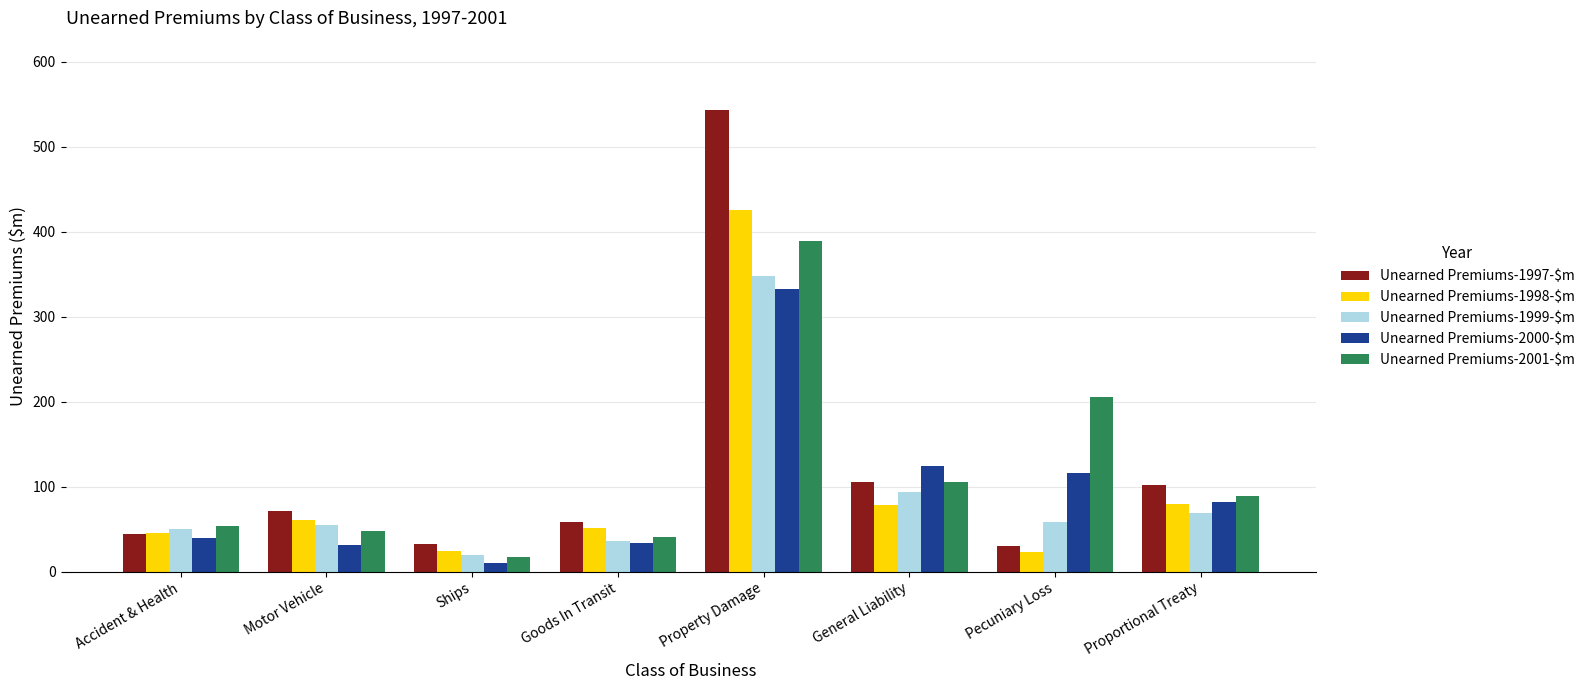

True or false: Unearned Premiums-2001-$m has a value of 639.4 at Property Damage.

False